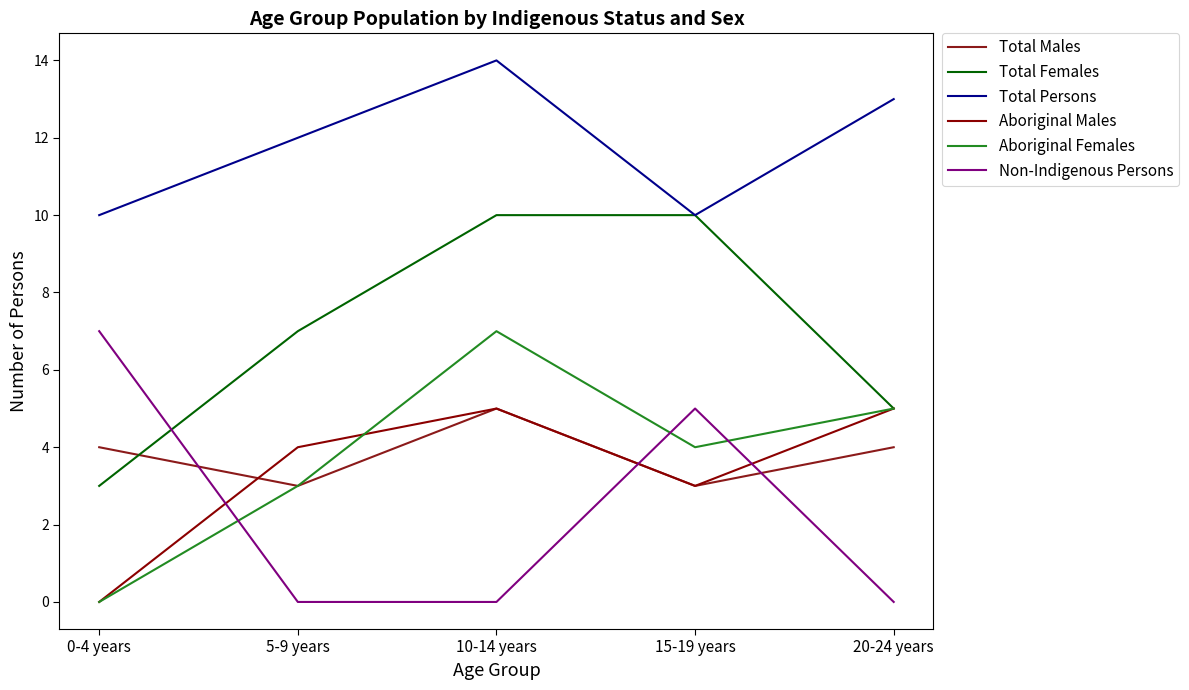

Where is the first local maximum for Aboriginal Females?

10-14 years